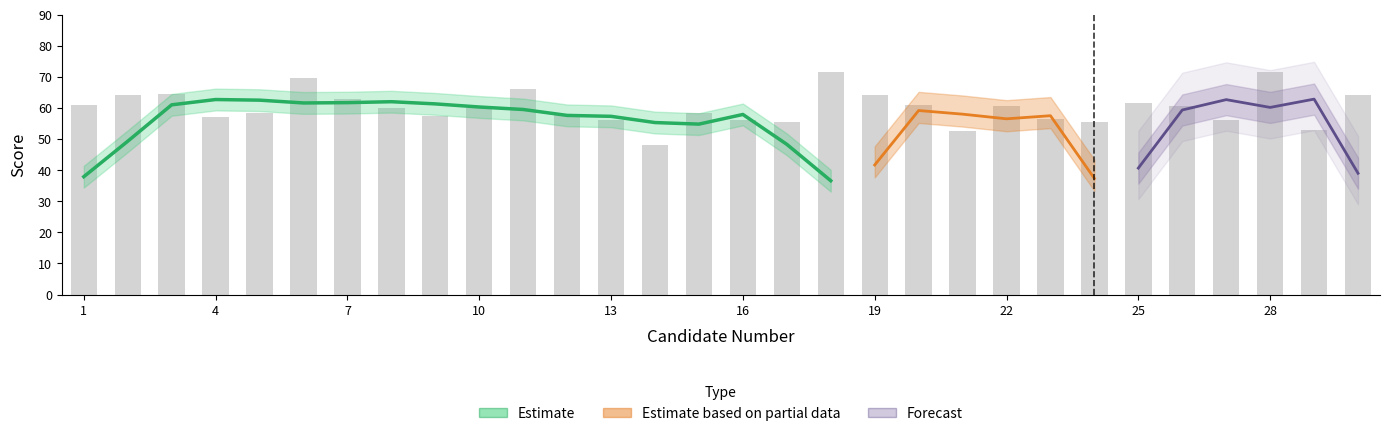

Reading left to right, transcribe all the data shown in this chart.

seat_no: 1.0	2.0	3.0	4.0	5.0	6.0	7.0	8.0	9.0	10.0	11.0	12.0	13.0	14.0	15.0	16.0	17.0	18.0	19.0	20.0	21.0	22.0	23.0	24.0	25.0	26.0	27.0	28.0	29.0	30.0
score: 61.0	64.0	64.5	57.0	58.5	69.5	63.0	60.0	57.5	60.0	66.0	58.0	56.0	48.0	58.5	56.0	55.5	71.5	64.0	61.0	52.5	60.5	56.5	55.5	61.5	60.5	56.0	71.5	53.0	64.0
subject_zhongwen: 1.0	1.0	1.0	1.0	1.0	1.0	1.0	1.0	0.0	0.0	0.0	0.0	0.0	0.0	0.0	0.0	0.0	0.0	0.0	0.0	0.0	0.0	0.0	0.0	0.0	0.0	0.0	0.0	0.0	0.0
exam_no: 1.0	2.0	3.0	4.0	5.0	6.0	7.0	8.0	9.0	10.0	11.0	12.0	13.0	14.0	15.0	16.0	17.0	18.0	19.0	20.0	21.0	22.0	23.0	24.0	25.0	26.0	27.0	28.0	29.0	30.0